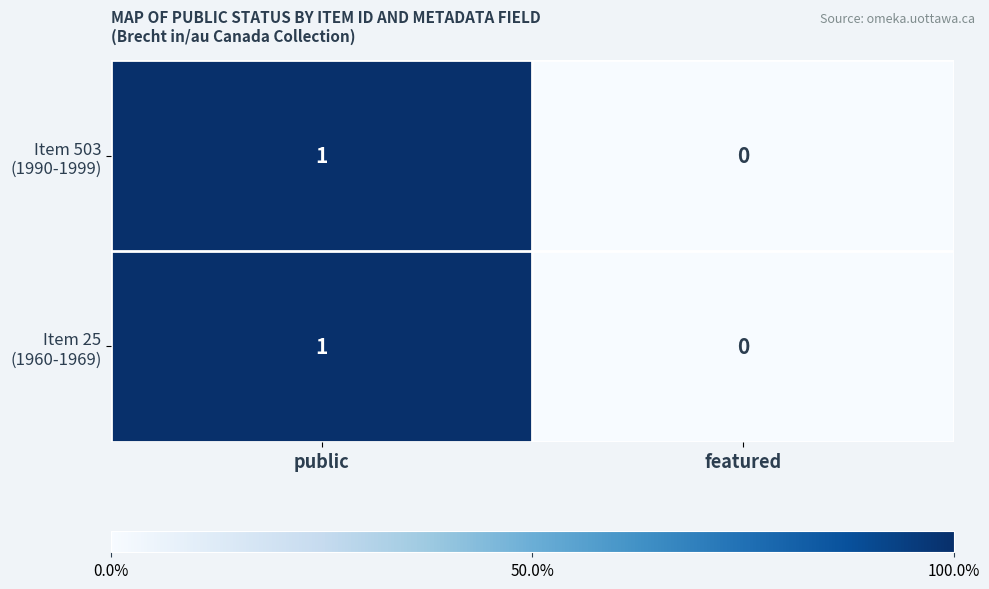

Which category has the lowest value across all series?

featured